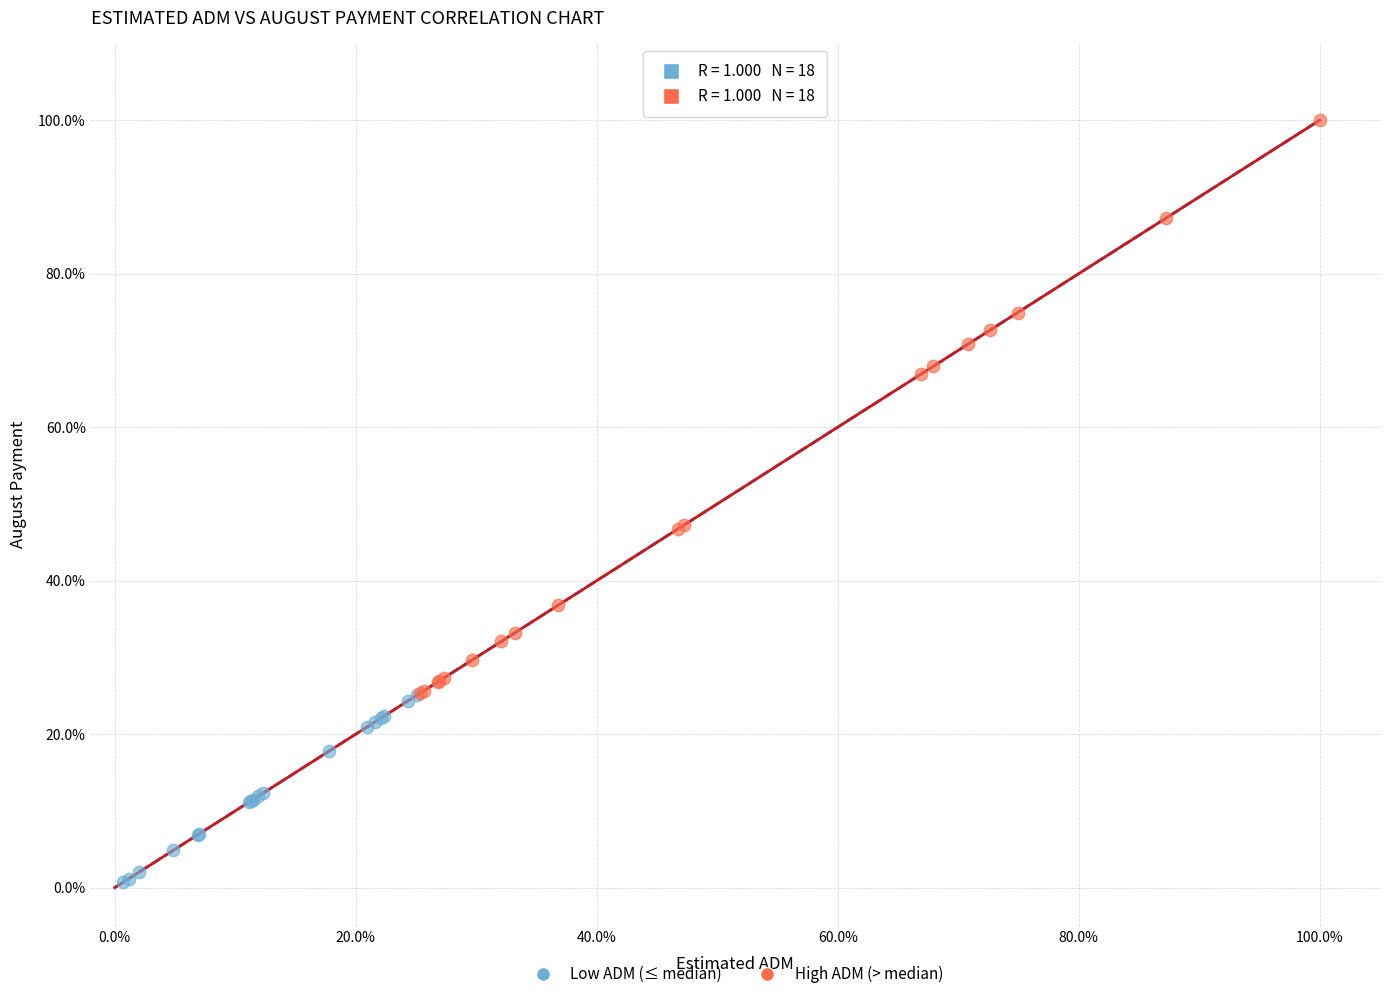

Which series contains the lowest Y value?

Low ADM (≤ median)